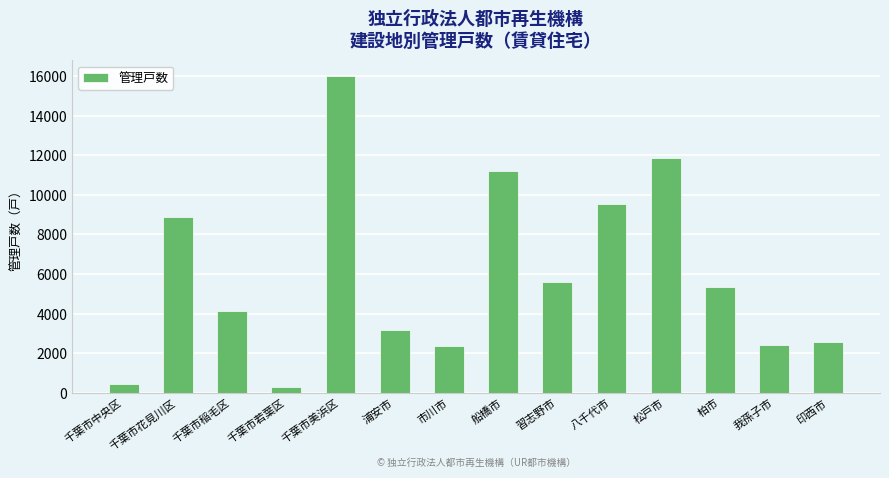

What is the maximum value shown in the chart?

15991